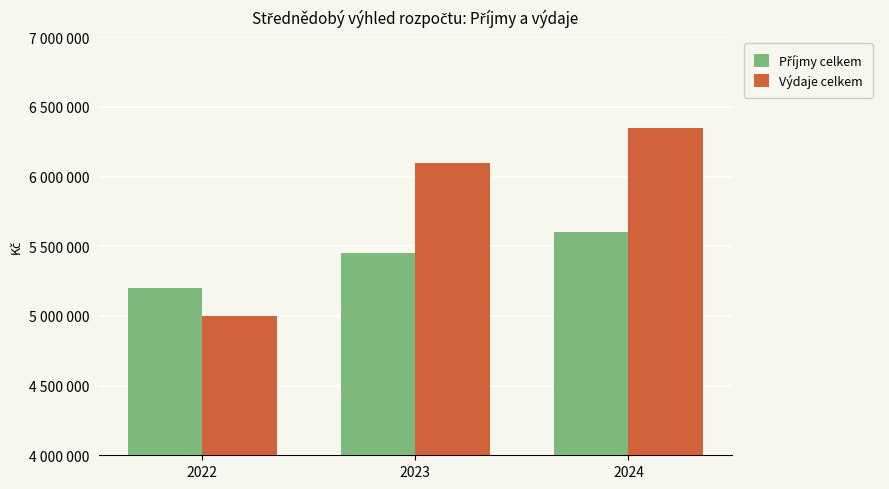

Does the chart contain any negative values?

No